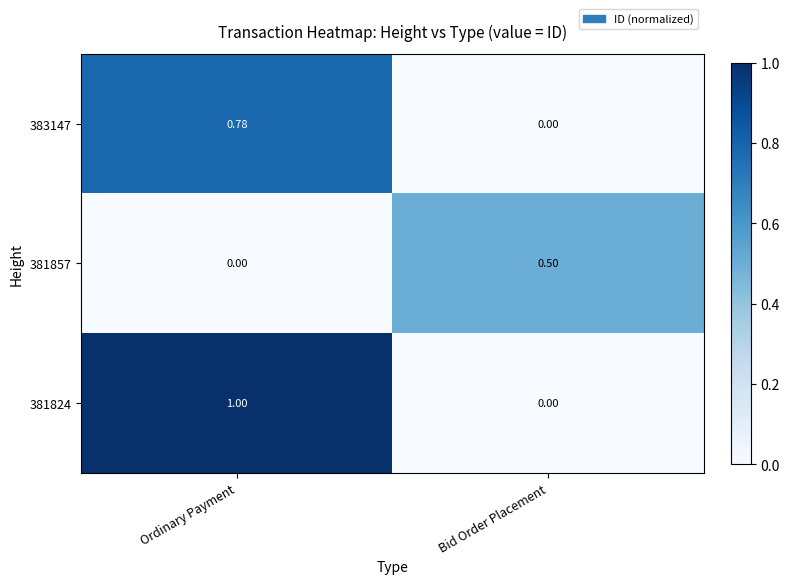

Which category has the highest value across all series?

Ordinary Payment